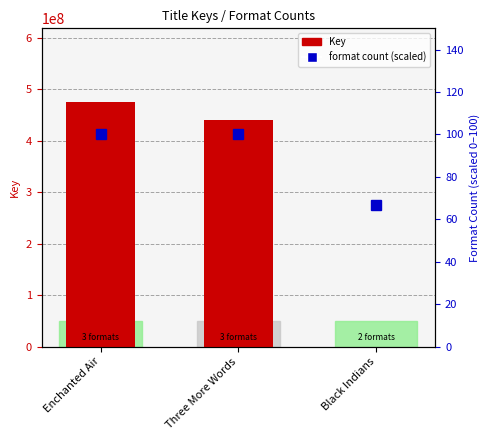

What is the label of the 2nd bar from the left?

Three More Words